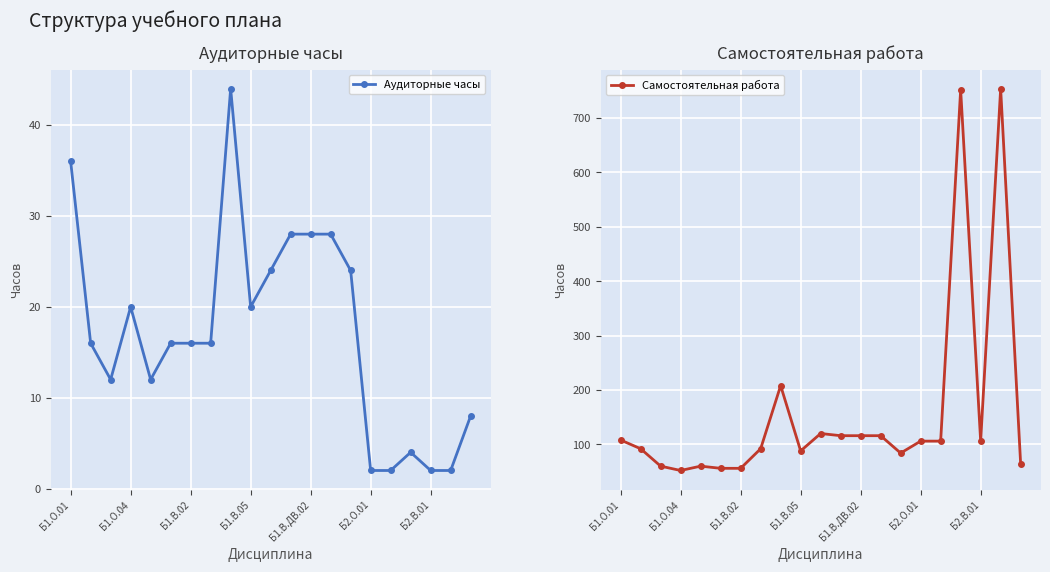

True or false: Аудиторные часы and Самостоятельная работа intersect in this chart.

False